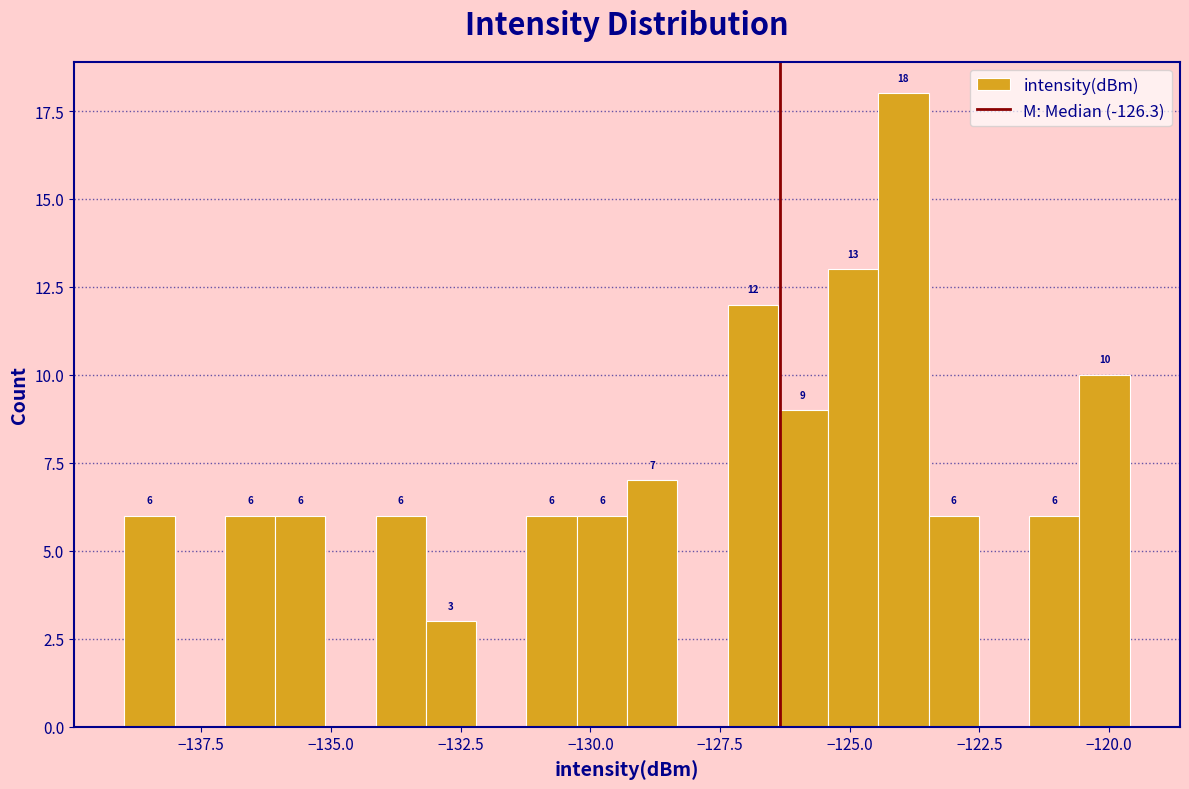

Around what value on the x-axis is the tallest bar? Give the approximate position of its centre, as read against the axis.

-124.0